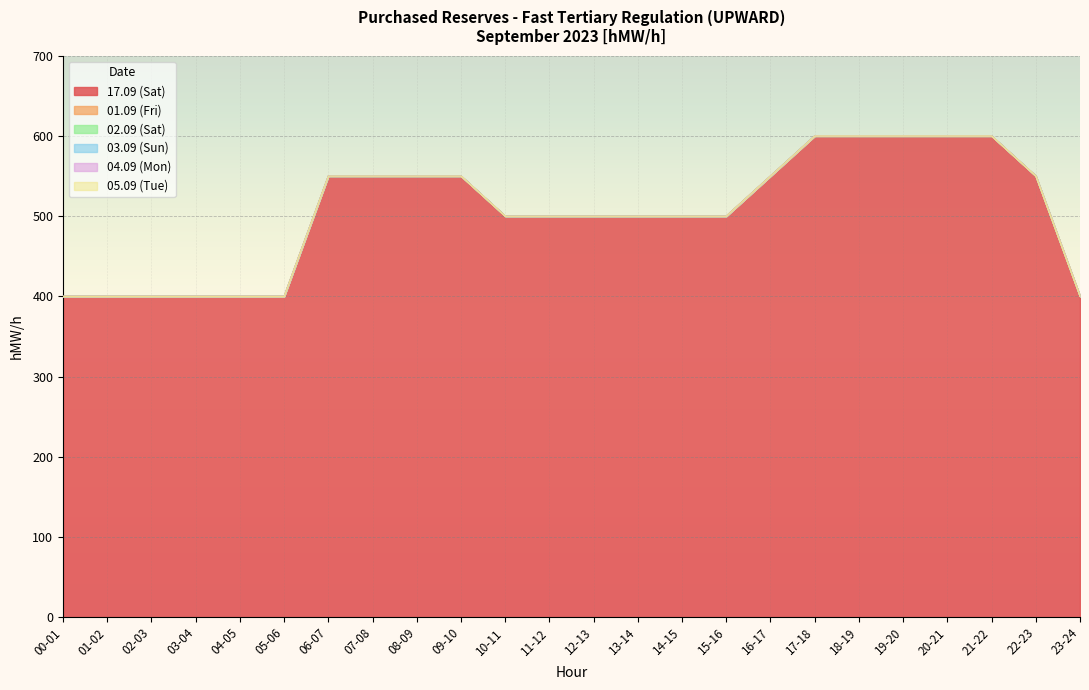

What is the spread (max minus min) of values at 07-08?

550